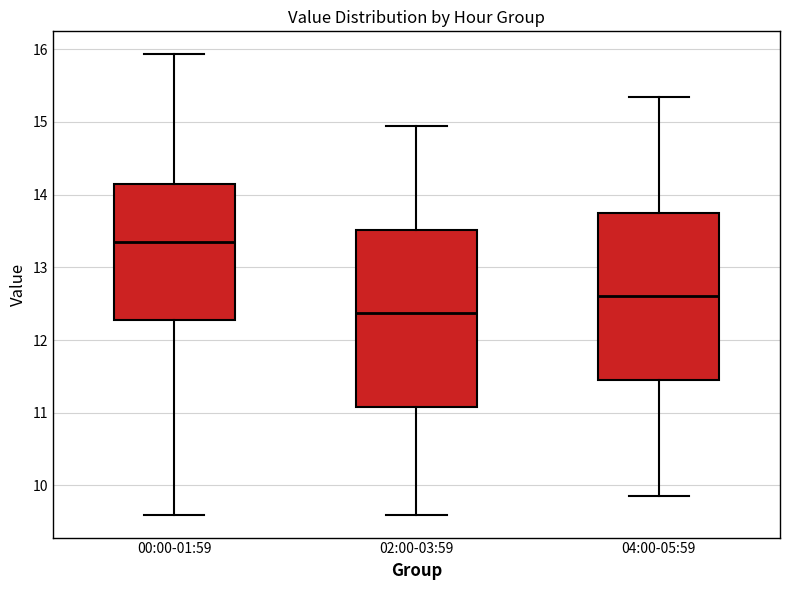

Comparing the boxes themselves (not the whiskers), which one is the tallest?

02:00-03:59